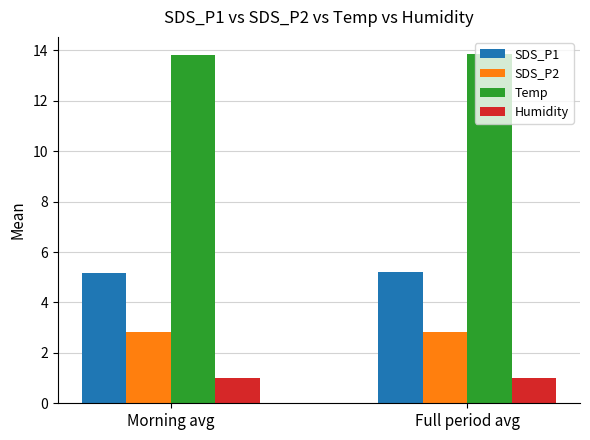

Rank the series by their maximum value, from lowest to highest.

Humidity, SDS_P2, SDS_P1, Temp